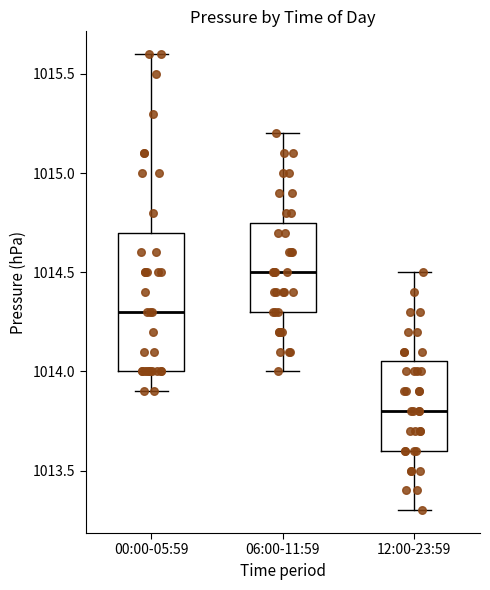

Reading left to right, read every box against the y-axis: the position of its median line, the range the box covers, and the ends of its whiskers. The values are not printed on the chart, so give them approximately, as read against the axis.

00:00-05:59: median 1014.30, box 1014.00 to 1014.70, whiskers 1013.90 to 1015.60
06:00-11:59: median 1014.50, box 1014.30 to 1014.75, whiskers 1014.00 to 1015.20
12:00-23:59: median 1013.80, box 1013.60 to 1014.05, whiskers 1013.30 to 1014.50